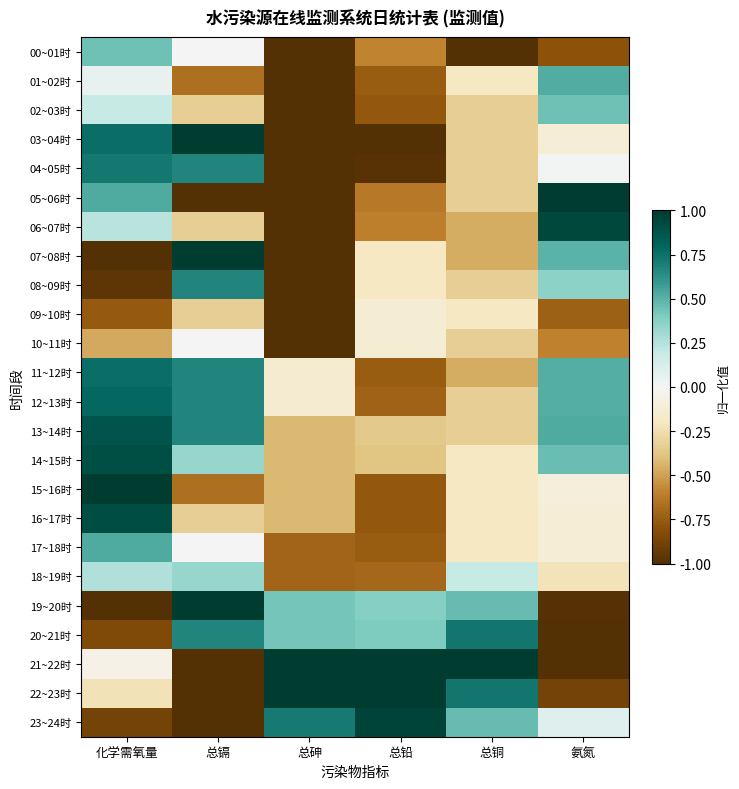

Reading left to right, extract all data points from this chart.

00~01时: 化学需氧量=0.4	总镉=0.0	总砷=-1.0	总铅=-0.6	总铜=-1.0	氨氮=-0.8
01~02时: 化学需氧量=0.1	总镉=-0.7	总砷=-1.0	总铅=-0.7	总铜=-0.2	氨氮=0.5
02~03时: 化学需氧量=0.2	总镉=-0.3	总砷=-1.0	总铅=-0.8	总铜=-0.3	氨氮=0.4
03~04时: 化学需氧量=0.8	总镉=1.0	总砷=-1.0	总铅=-1.0	总铜=-0.3	氨氮=-0.1
04~05时: 化学需氧量=0.7	总镉=0.7	总砷=-1.0	总铅=-1.0	总铜=-0.3	氨氮=0.0
05~06时: 化学需氧量=0.5	总镉=-1.0	总砷=-1.0	总铅=-0.6	总铜=-0.3	氨氮=1.0
06~07时: 化学需氧量=0.2	总镉=-0.3	总砷=-1.0	总铅=-0.6	总铜=-0.5	氨氮=0.9
07~08时: 化学需氧量=-1.0	总镉=1.0	总砷=-1.0	总铅=-0.2	总铜=-0.5	氨氮=0.5
08~09时: 化学需氧量=-1.0	总镉=0.7	总砷=-1.0	总铅=-0.2	总铜=-0.3	氨氮=0.4
09~10时: 化学需氧量=-0.8	总镉=-0.3	总砷=-1.0	总铅=-0.1	总铜=-0.2	氨氮=-0.7
10~11时: 化学需氧量=-0.5	总镉=0.0	总砷=-1.0	总铅=-0.1	总铜=-0.3	氨氮=-0.6
11~12时: 化学需氧量=0.8	总镉=0.7	总砷=-0.1	总铅=-0.7	总铜=-0.5	氨氮=0.5
12~13时: 化学需氧量=0.8	总镉=0.7	总砷=-0.1	总铅=-0.7	总铜=-0.3	氨氮=0.5
13~14时: 化学需氧量=0.9	总镉=0.7	总砷=-0.4	总铅=-0.4	总铜=-0.3	氨氮=0.5
14~15时: 化学需氧量=0.9	总镉=0.3	总砷=-0.4	总铅=-0.4	总铜=-0.2	氨氮=0.5
15~16时: 化学需氧量=1.0	总镉=-0.7	总砷=-0.4	总铅=-0.8	总铜=-0.2	氨氮=-0.1
16~17时: 化学需氧量=0.9	总镉=-0.3	总砷=-0.4	总铅=-0.8	总铜=-0.2	氨氮=-0.1
17~18时: 化学需氧量=0.5	总镉=0.0	总砷=-0.7	总铅=-0.7	总铜=-0.2	氨氮=-0.1
18~19时: 化学需氧量=0.3	总镉=0.3	总砷=-0.7	总铅=-0.7	总铜=0.2	氨氮=-0.2
19~20时: 化学需氧量=-1.0	总镉=1.0	总砷=0.4	总铅=0.4	总铜=0.5	氨氮=-1.0
20~21时: 化学需氧量=-0.8	总镉=0.7	总砷=0.4	总铅=0.4	总铜=0.7	氨氮=-1.0
21~22时: 化学需氧量=-0.1	总镉=-1.0	总砷=1.0	总铅=1.0	总铜=1.0	氨氮=-1.0
22~23时: 化学需氧量=-0.2	总镉=-1.0	总砷=1.0	总铅=1.0	总铜=0.7	氨氮=-0.9
23~24时: 化学需氧量=-0.9	总镉=-1.0	总砷=0.7	总铅=1.0	总铜=0.5	氨氮=0.1